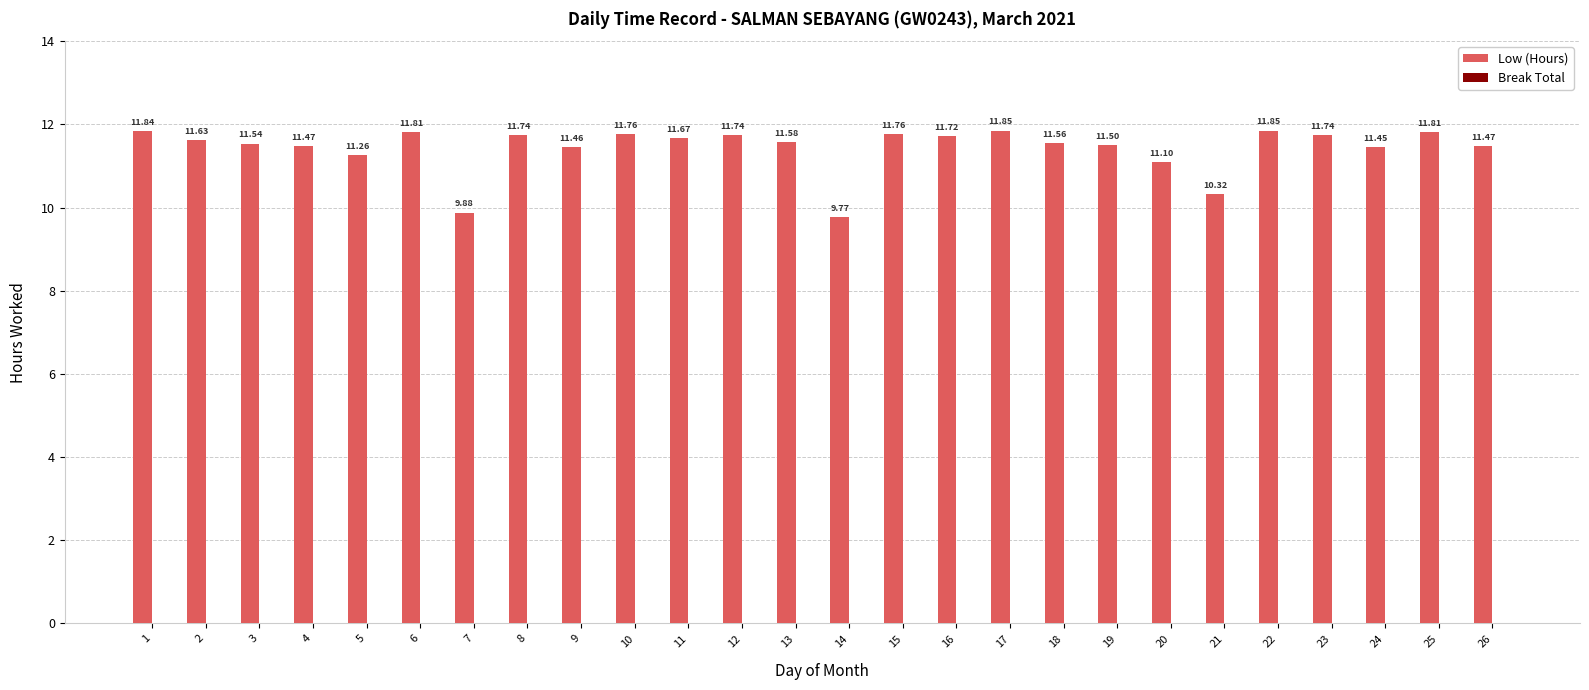

Between 21 and 11, which is larger?

11